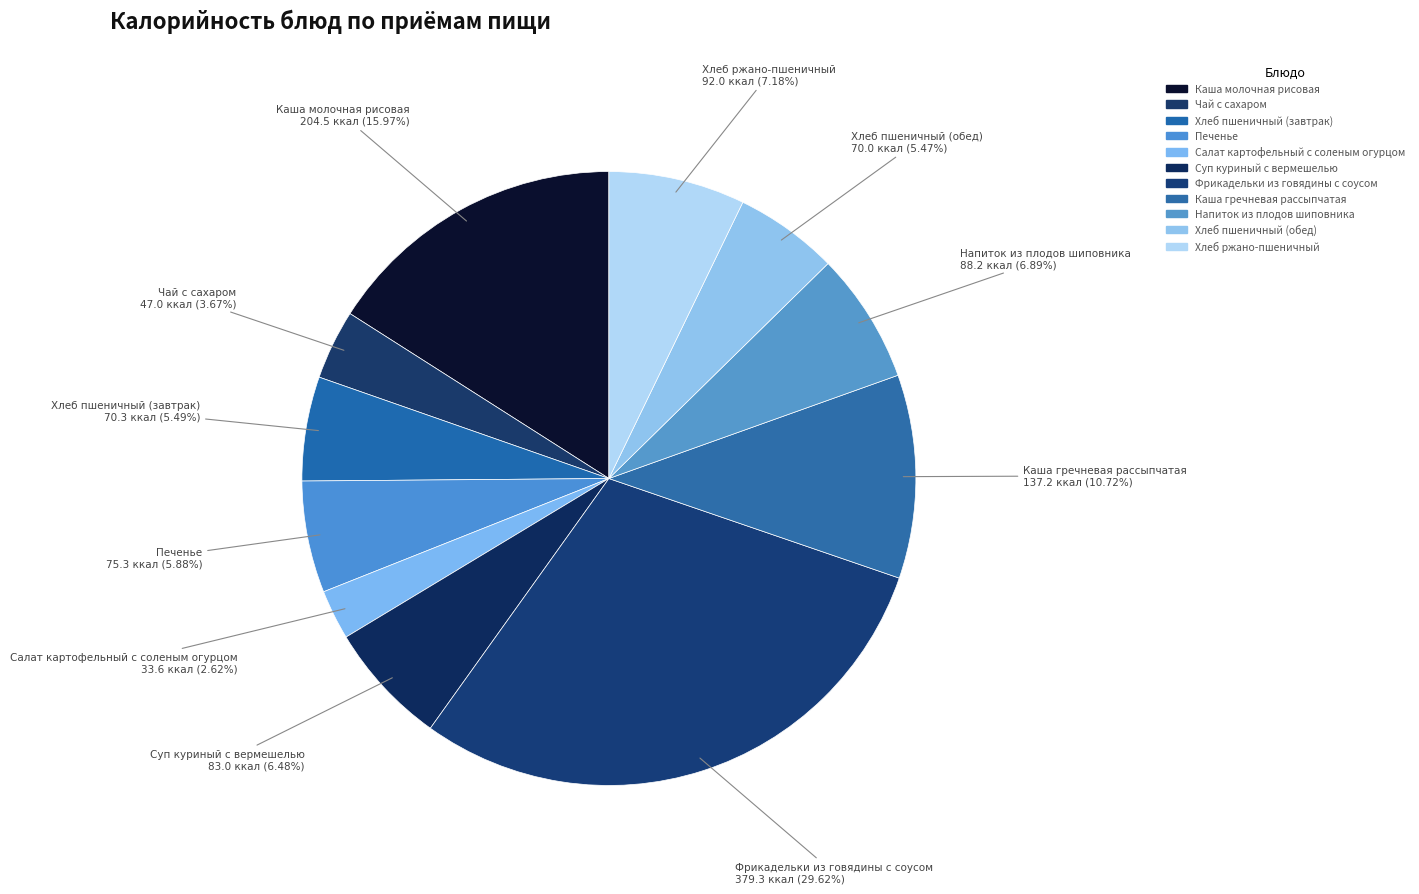

What percentage is the Чай с сахаром slice, to the nearest percent?

4%